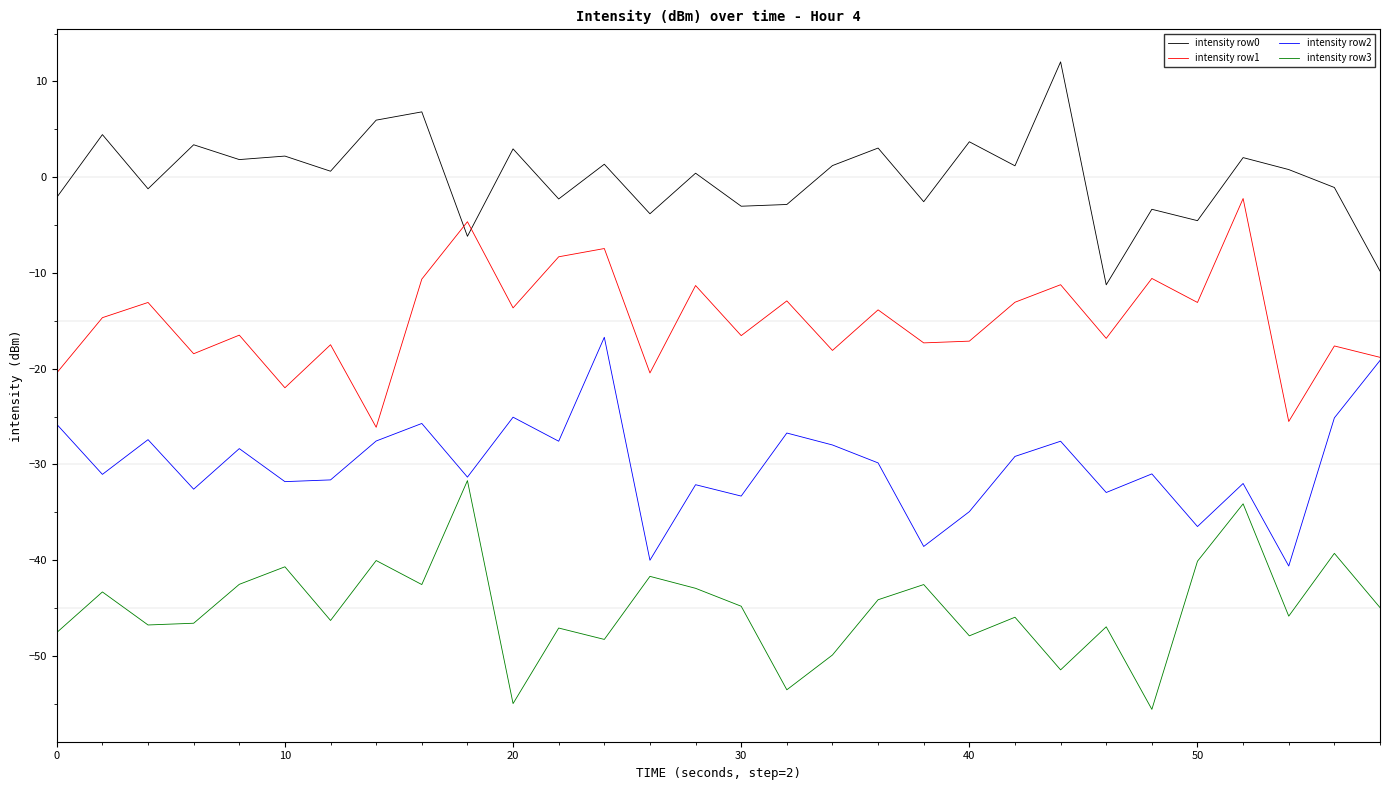

Which series has the largest total across all categories?

intensity row0